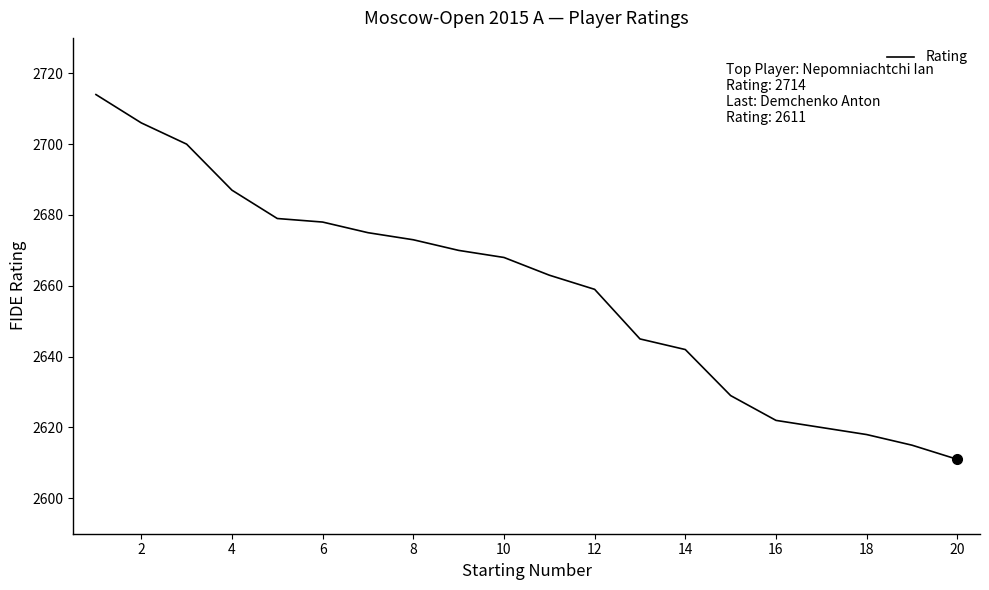

Does the chart display data point markers on the line(s)?

No